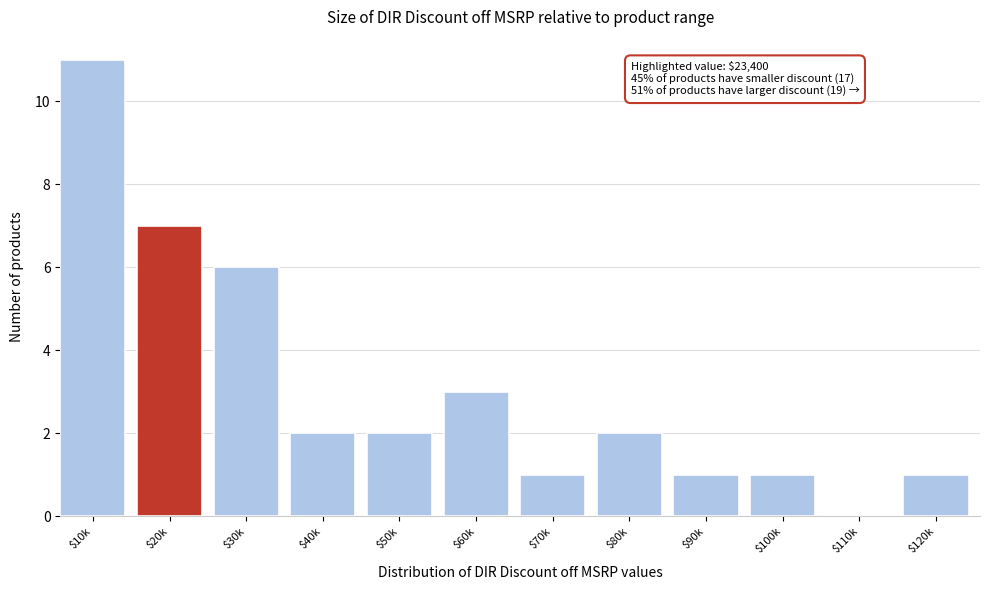

True or false: the data shows 2 at $40k.

True